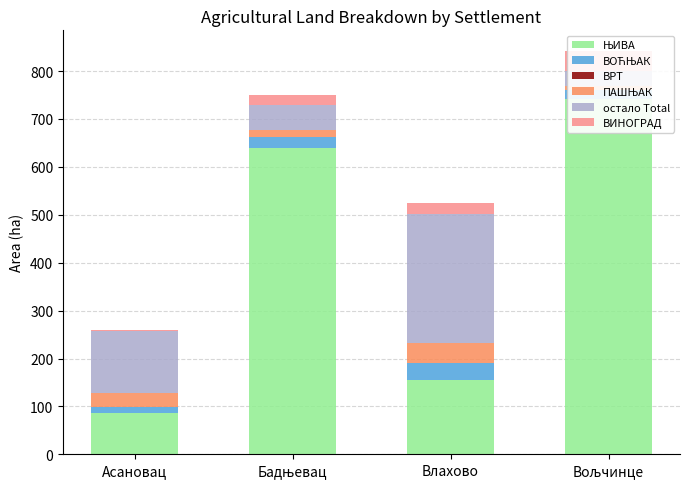

Reading right to left, extract all data points from this chart.

ЊИВА: 740.7	156.0	639.9	87.2
ВОЋЊАК: 20.7	34.9	22.0	11.7
ВРТ: 0.0	0.0	0.0	0.0
ПАШЊАК: 6.3	41.3	14.5	29.4
остало Total: 33.1	270.5	51.6	129.4
ВИНОГРАД: 41.9	21.2	22.7	0.8